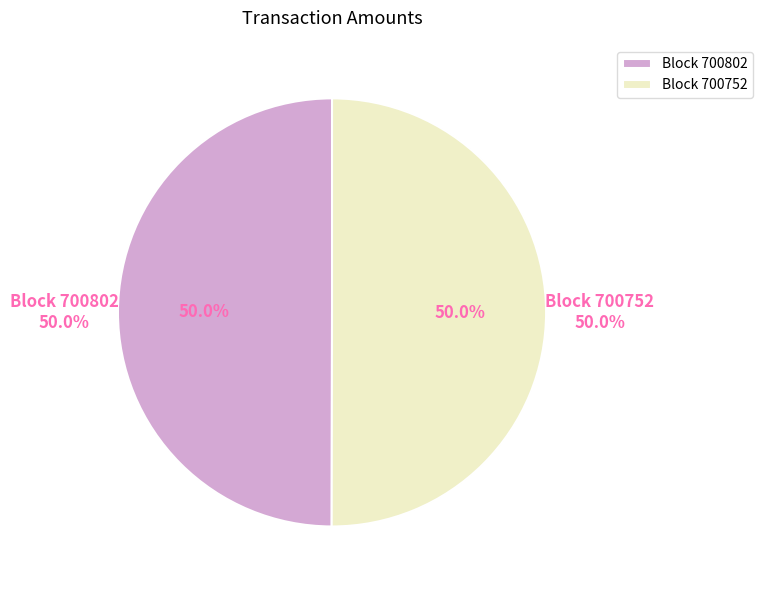

What percentage is the 700802 slice, to the nearest percent?

50%